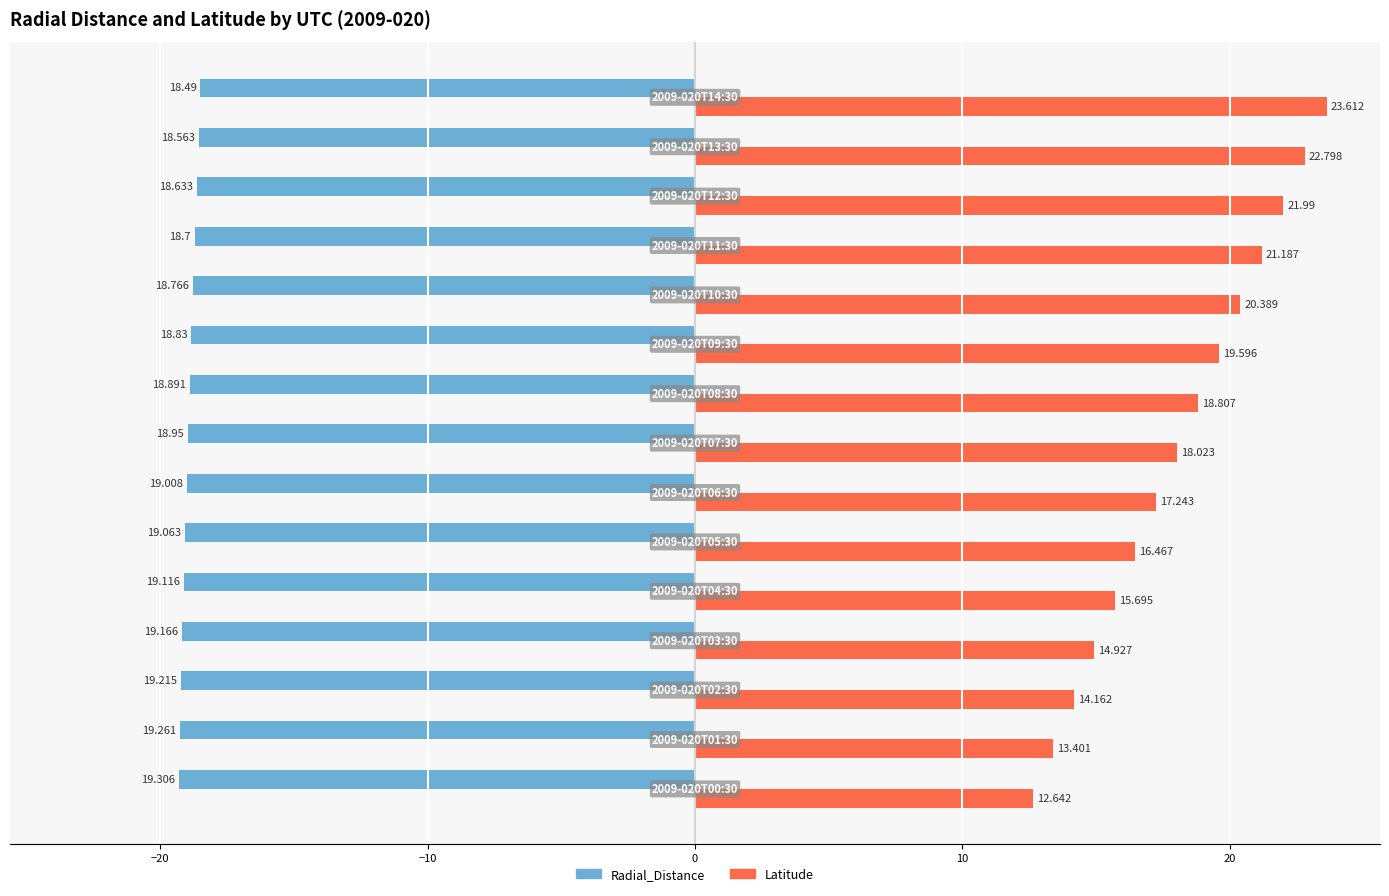

Rank the series by their average value, from highest to lowest.

Latitude, Radial_Distance